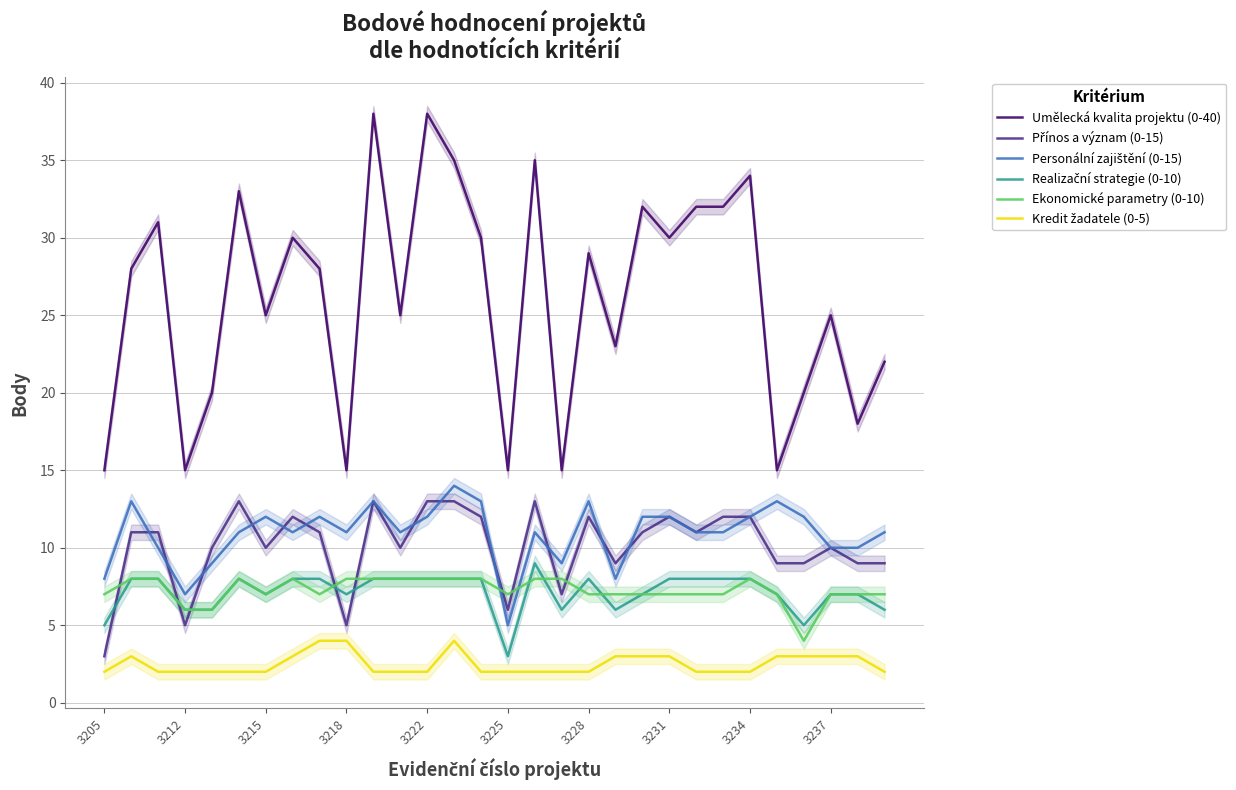

How many lines are shown in the chart?

6